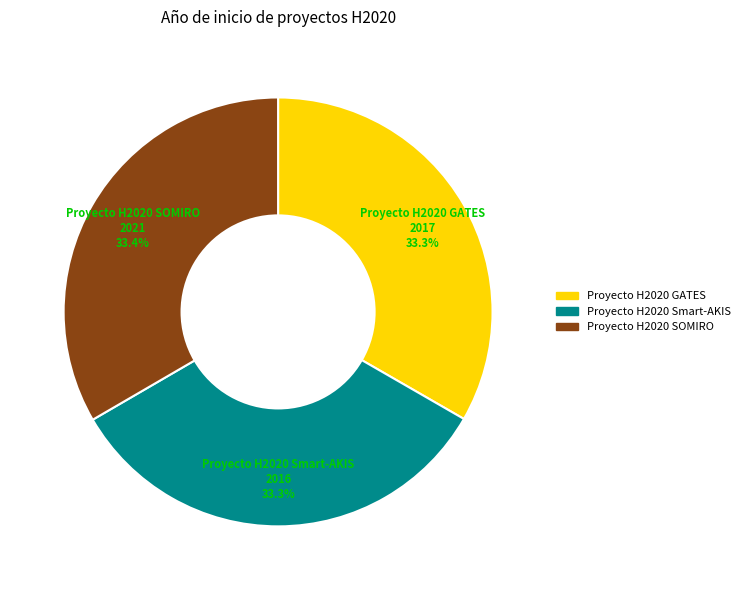

Count the number of slices in the pie.

3